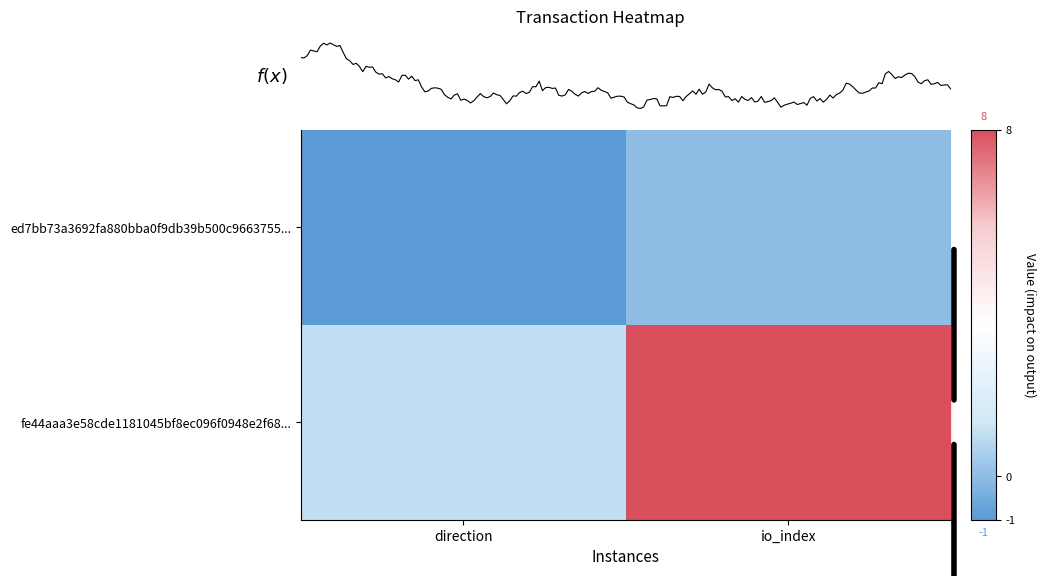

How many negative values does the ed7bb73a3692fa880bba0f9db39b500c9663755 series have?

1